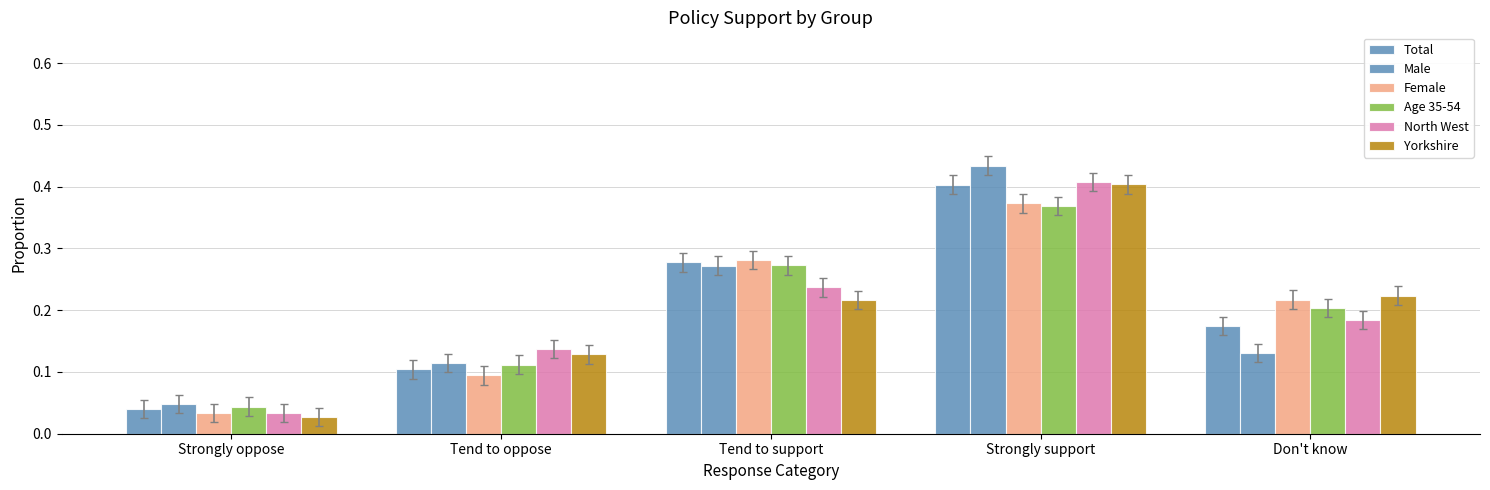

At which category does the chart reach its minimum across all series?

Strongly oppose